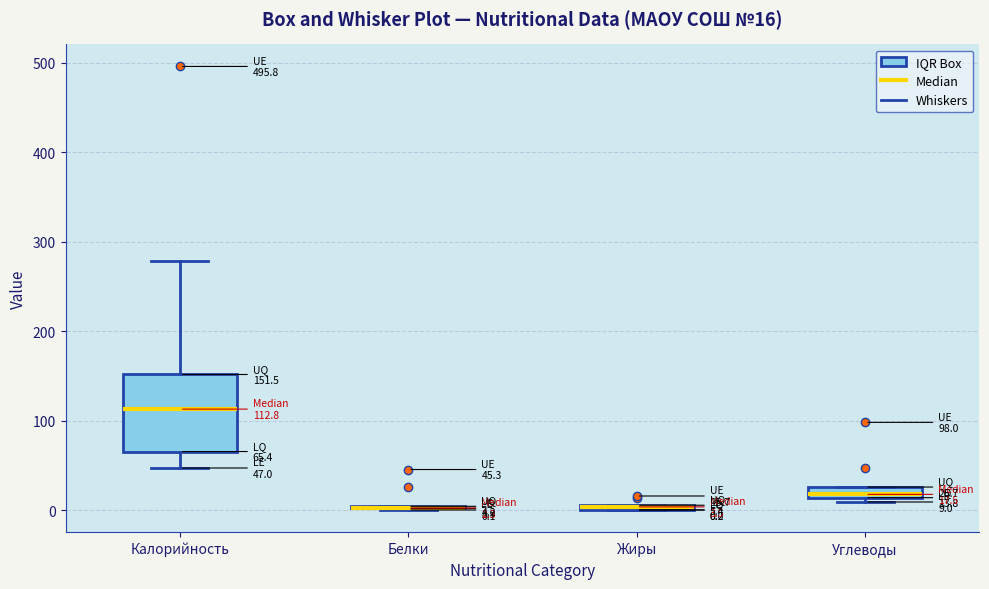

Which box is the tallest, from its lower edge to its upper edge?

Калорийность